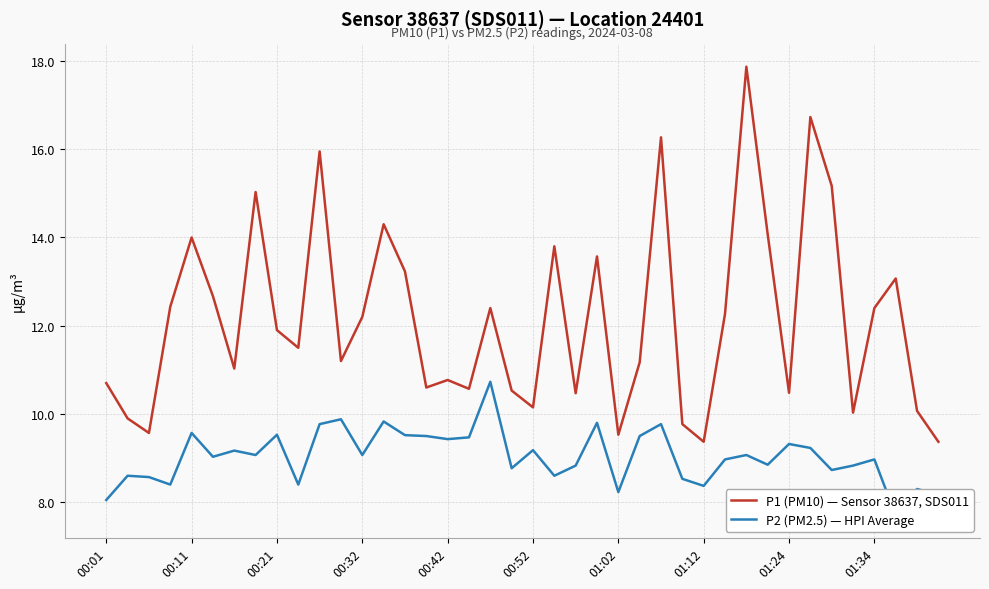

True or false: P2 (PM2.5) — HPI Average and P1 (PM10) — Sensor 38637, SDS011 intersect in this chart.

False